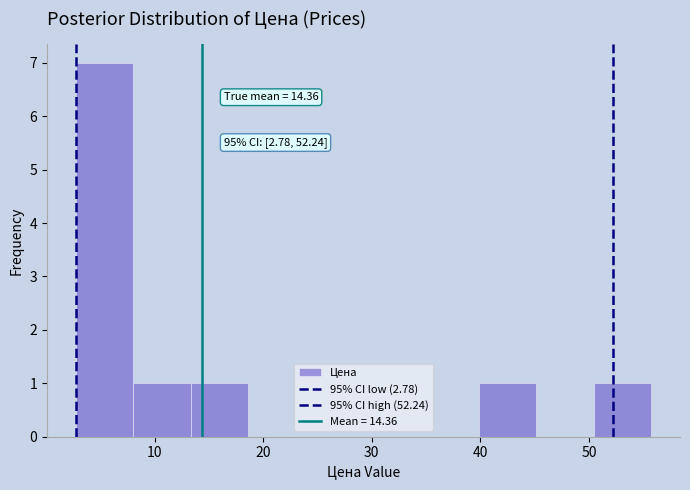

Over which range of the x-axis is the bar tallest?

3 to 8